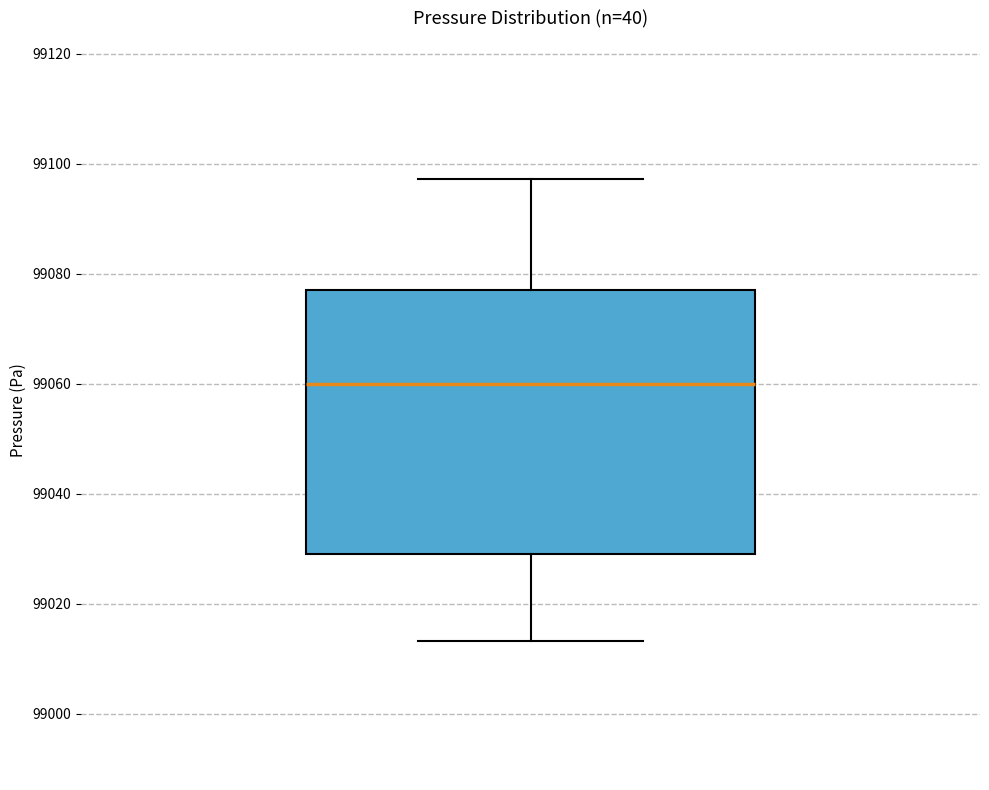

Where does the lower whisker of the box end on the y-axis? The values are not printed on the chart, so give them approximately, as read against the axis.

99014